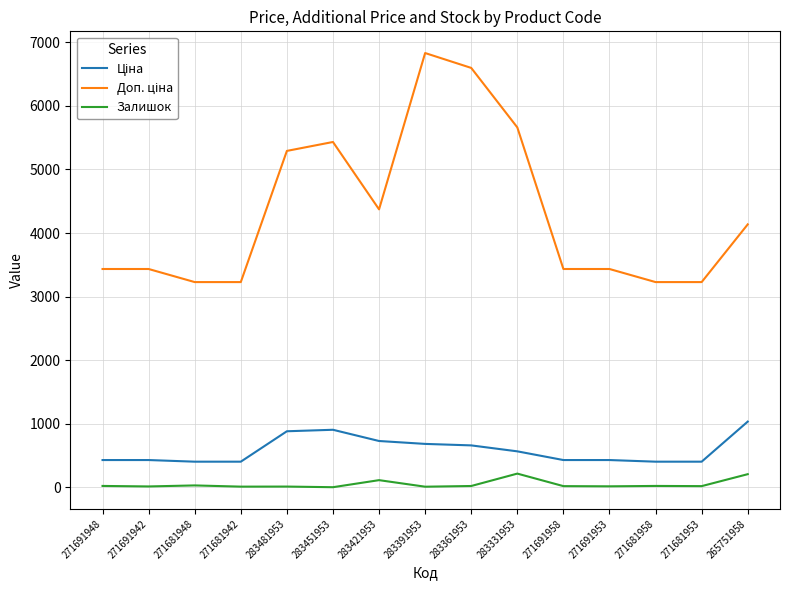

How many series are shown in this chart?

3